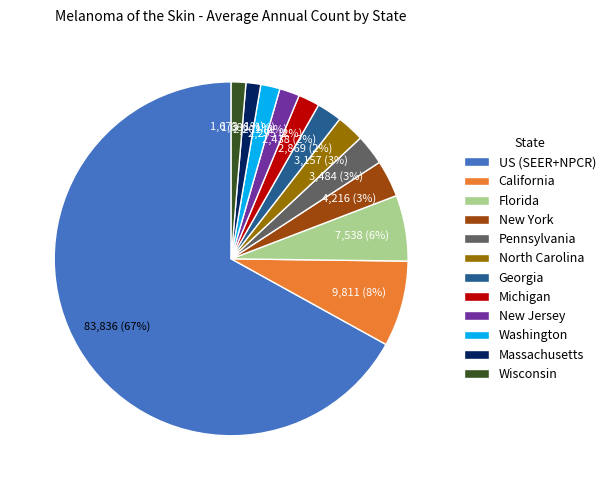

To the nearest percent, what is the combined percentage of US (SEER+NPCR) and Michigan?

69%